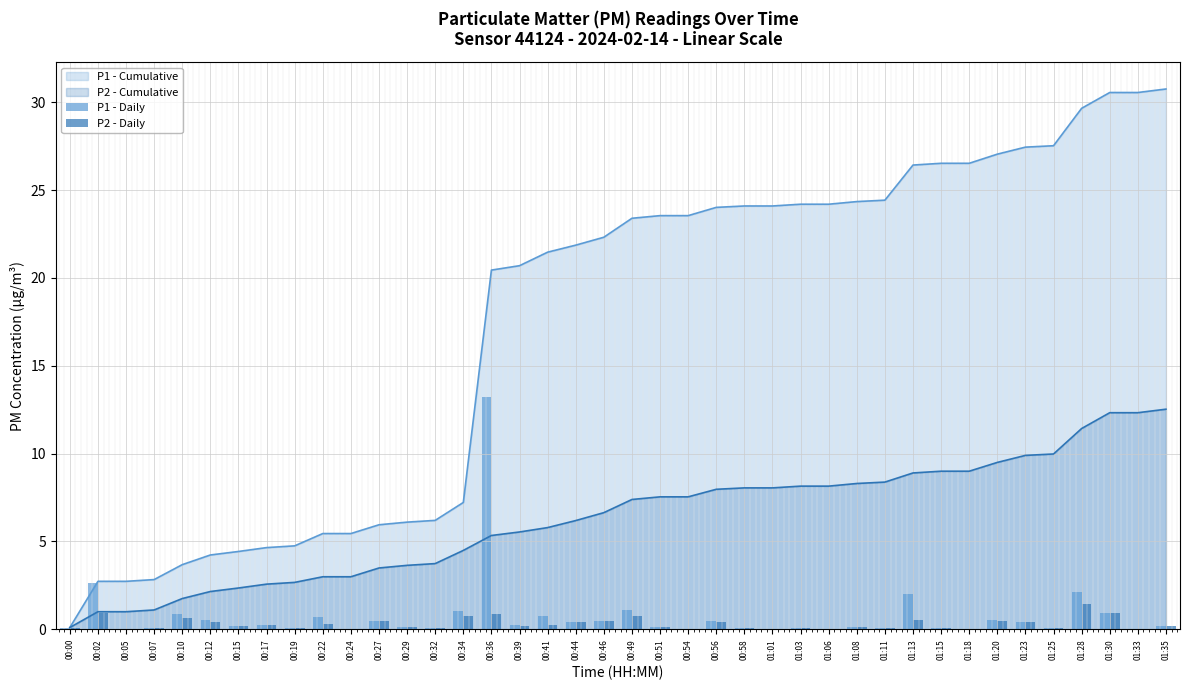

What is the label of the 40th bar from the right?

00:00